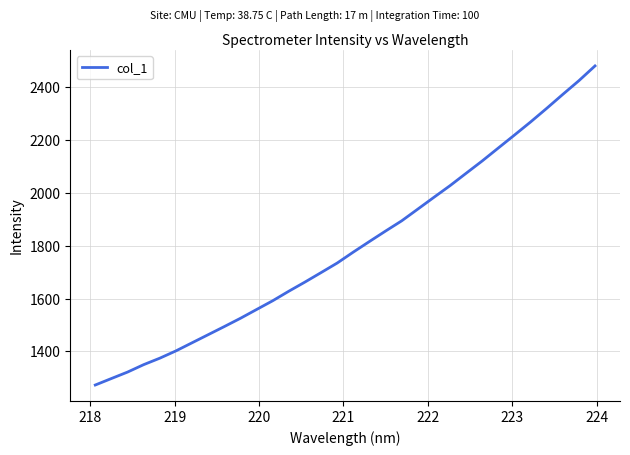

What is the smallest value displayed?

1272.5